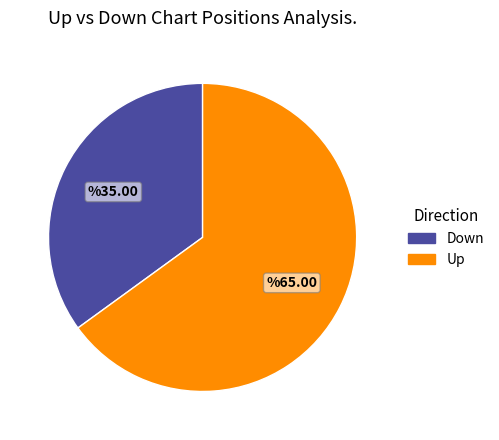

Is there any slice that represents more than half of the pie?

Yes